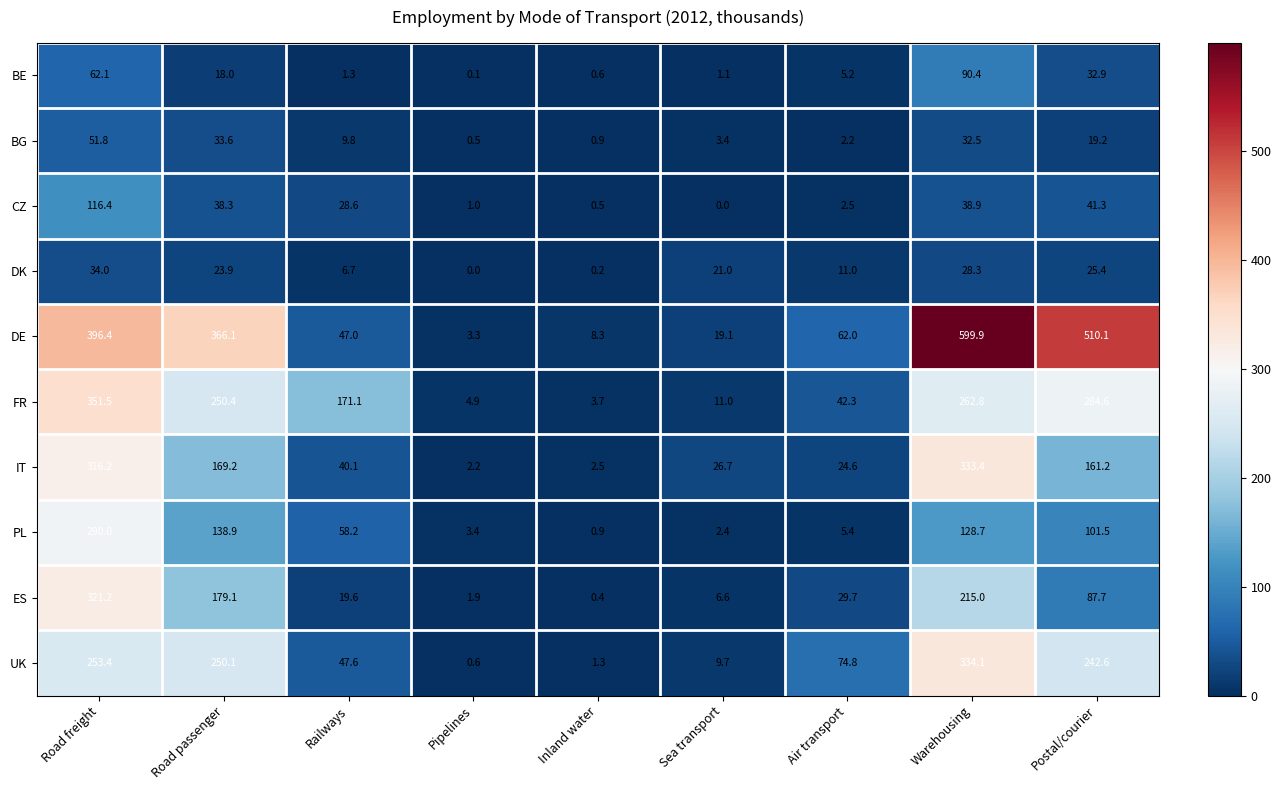

What is the difference between the maximum and minimum values in the DK series?

34.0